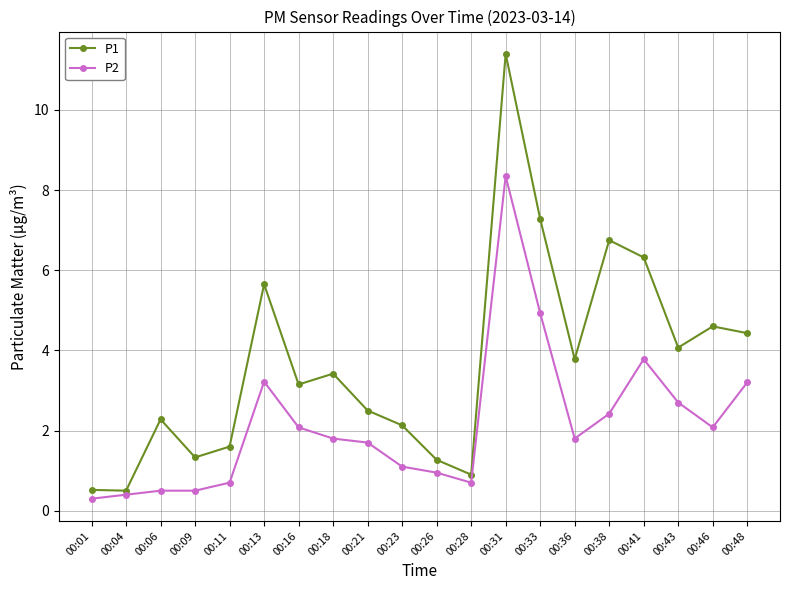

At which category is the sum across all series the highest?

00:31